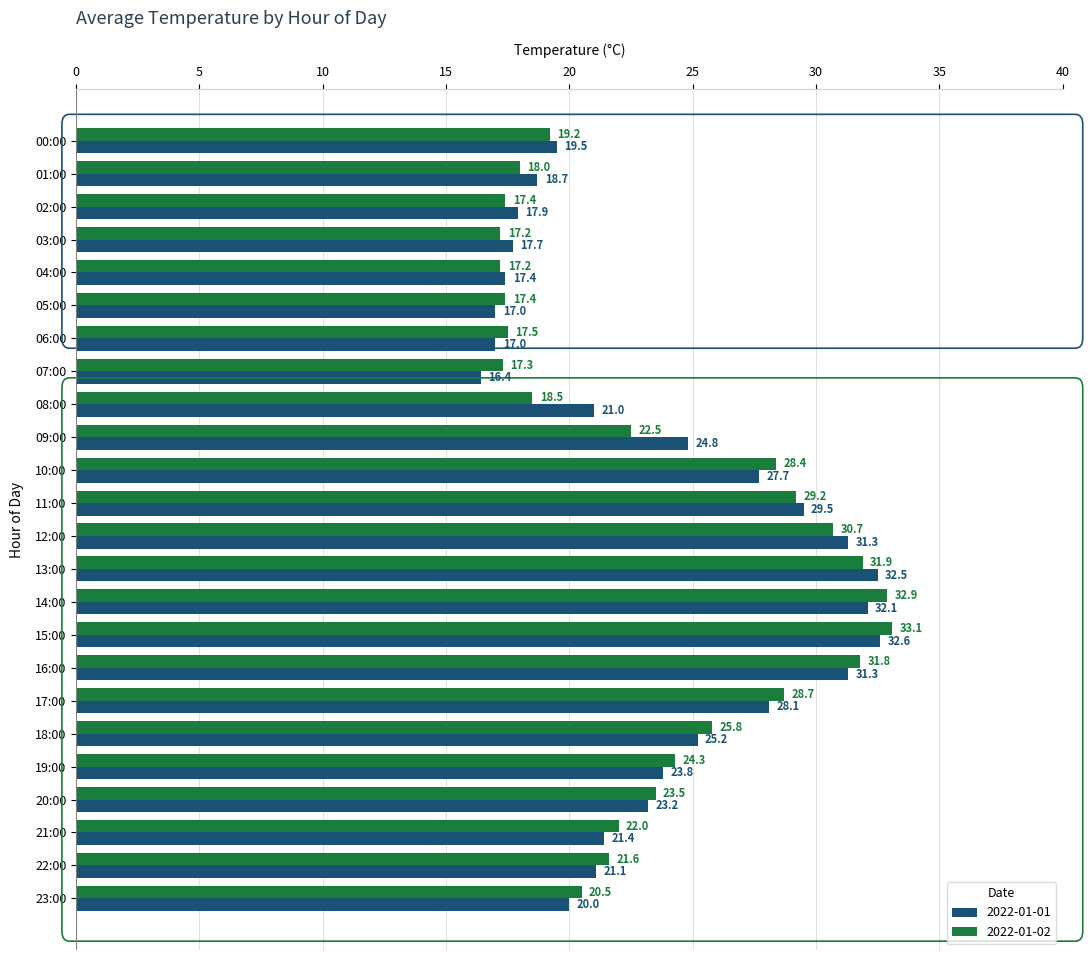

True or false: 2022-01-01 has a value of 25.6 at 02:00.

False